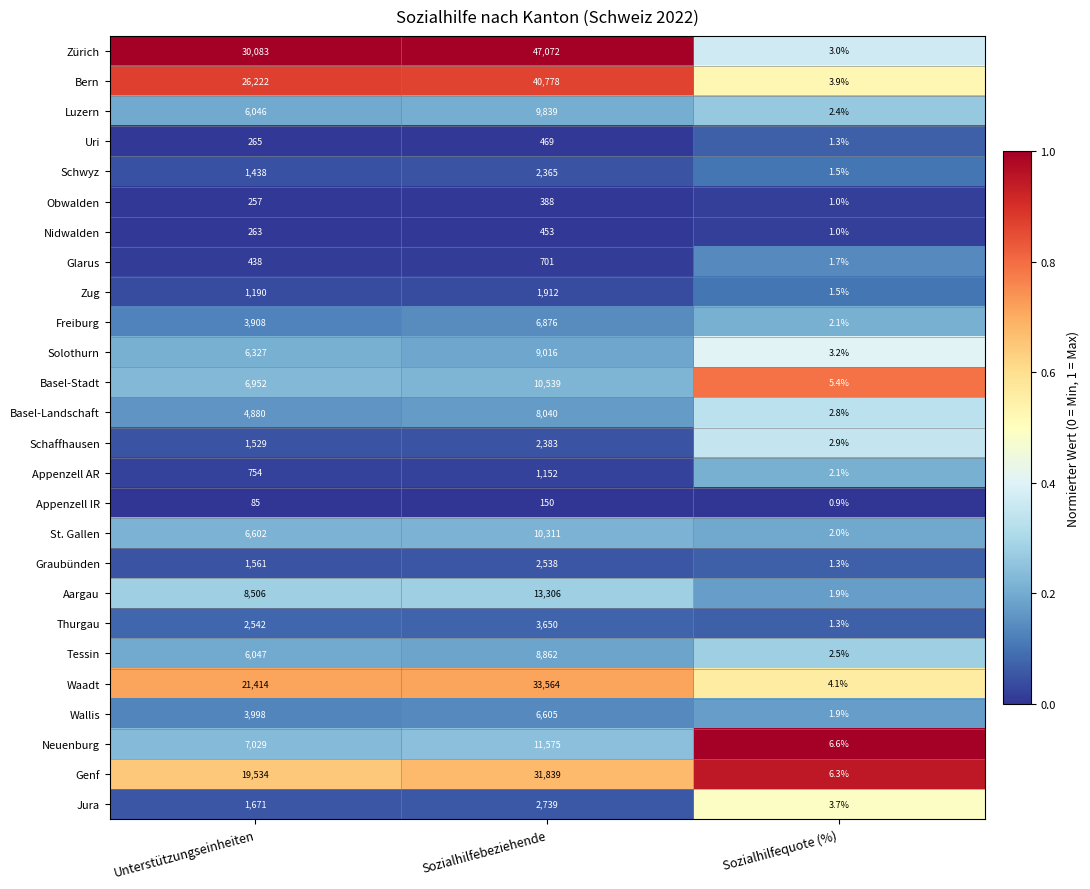

Where is Wallis nearest to the value 3303?

Unterstützungseinheiten